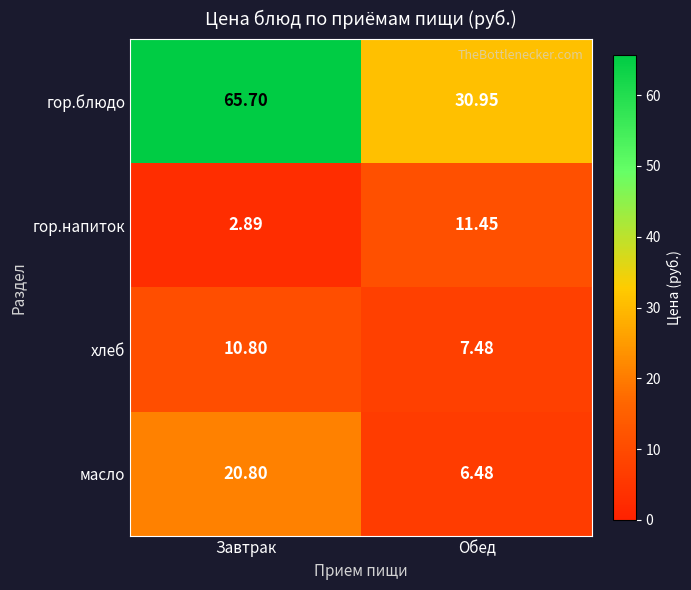

At which category is the sum across all series the highest?

Завтрак